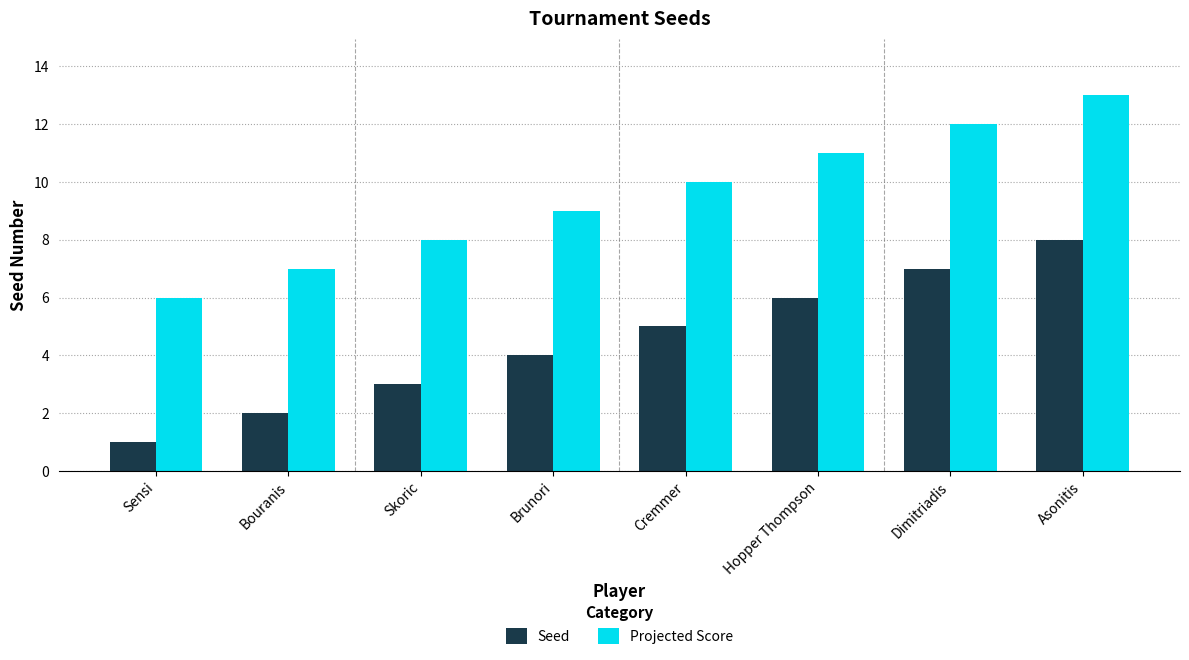

Count the number of data series in this chart.

2